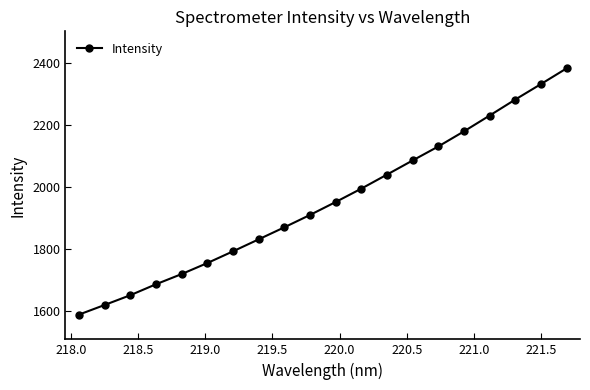

What is the average value?

1951.5